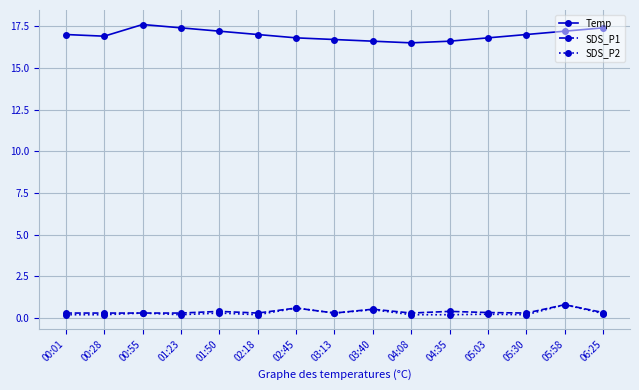

True or false: SDS_P1 has more than 2 points higher than both neighbors.

True